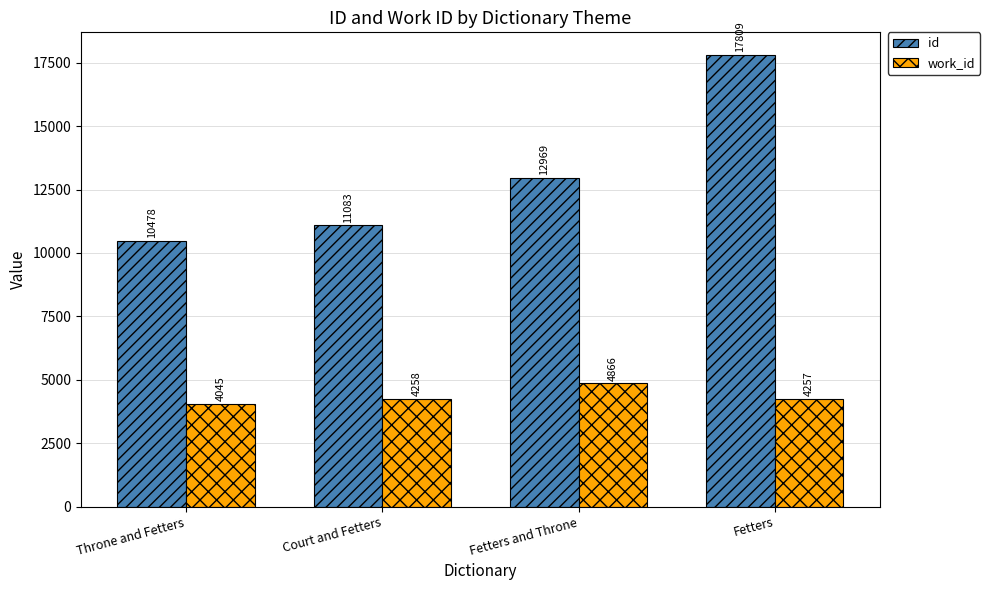

What position from the left is Throne and Fetters?

1